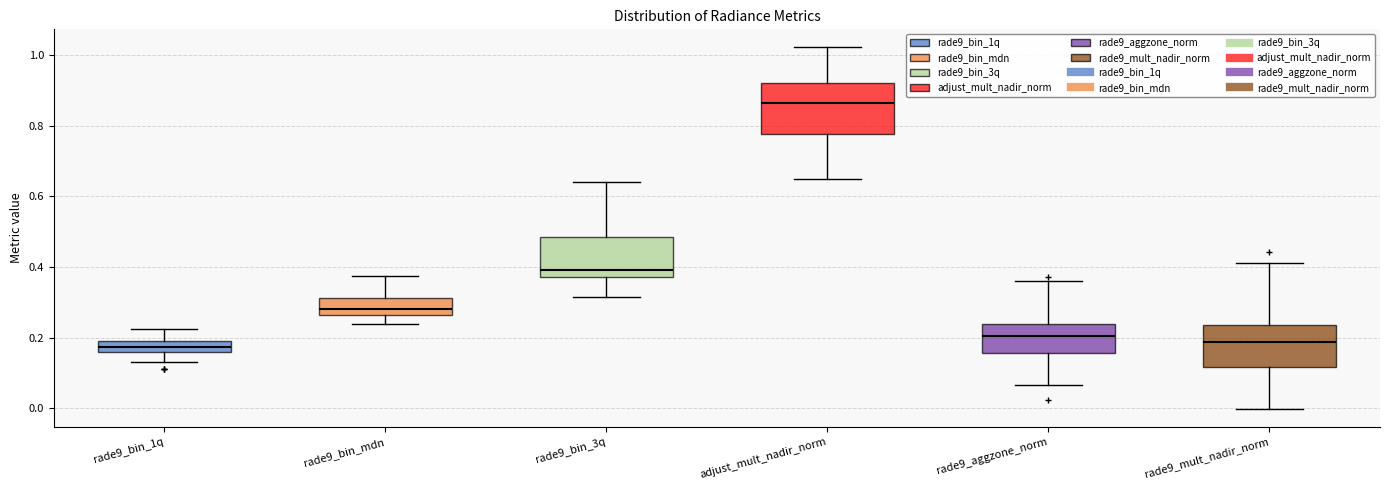

Reading left to right, transcribe this box plot: for each box, give where its median line is, the range the box spans, and where its two whiskers end, as read against the y-axis. The values are not printed on the chart, so give them approximately, as read against the axis.

rade9_bin_1q: median 0.18 (inside the box), box 0.16 to 0.18, whiskers 0.14 to 0.22
rade9_bin_mdn: median 0.28, box 0.26 to 0.32, whiskers 0.24 to 0.38
rade9_bin_3q: median 0.40, box 0.38 to 0.48, whiskers 0.32 to 0.64
adjust_mult_nadir_norm: median 0.86, box 0.78 to 0.92, whiskers 0.64 to 1.02
rade9_aggzone_norm: median 0.20, box 0.16 to 0.24, whiskers 0.06 to 0.36
rade9_mult_nadir_norm: median 0.18, box 0.12 to 0.24, whiskers 0.00 to 0.42